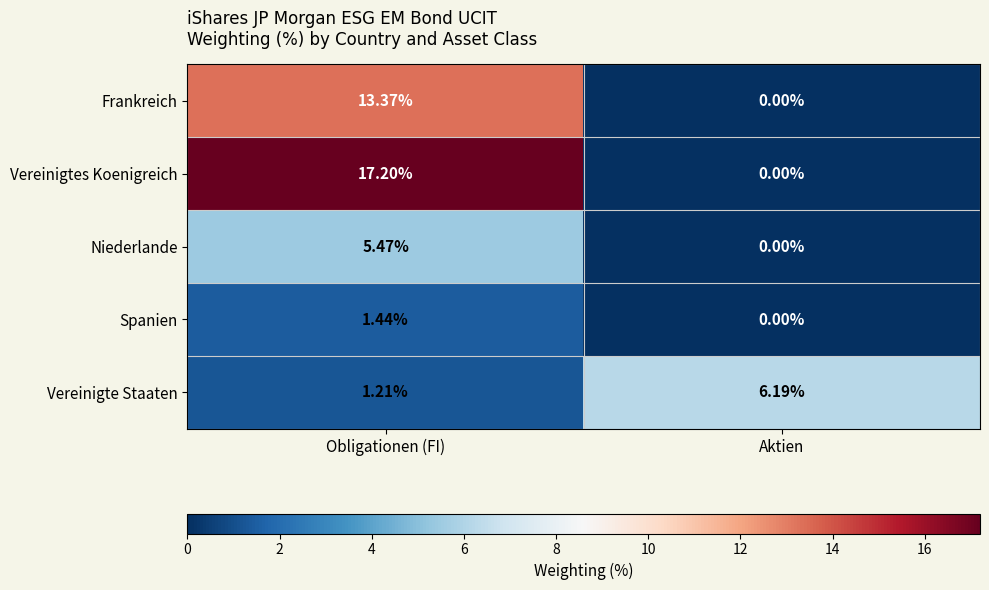

Which series has the largest total across all categories?

Vereinigtes Koenigreich